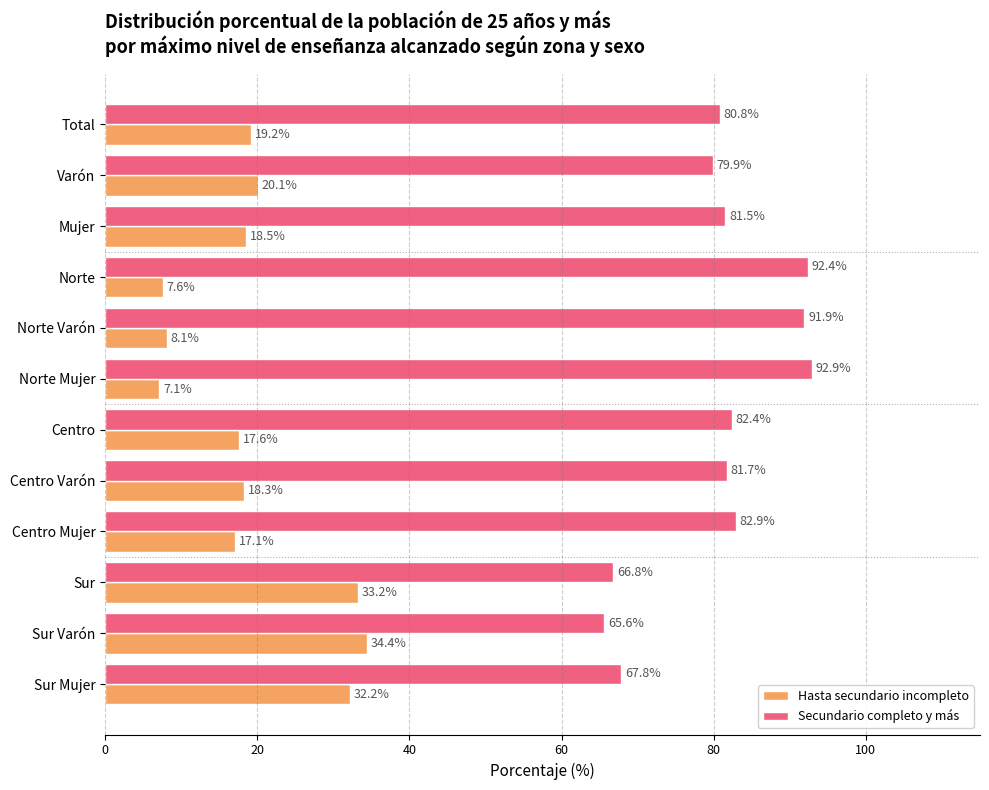

What is the lowest value of the Hasta secundario incompleto series?

7.1